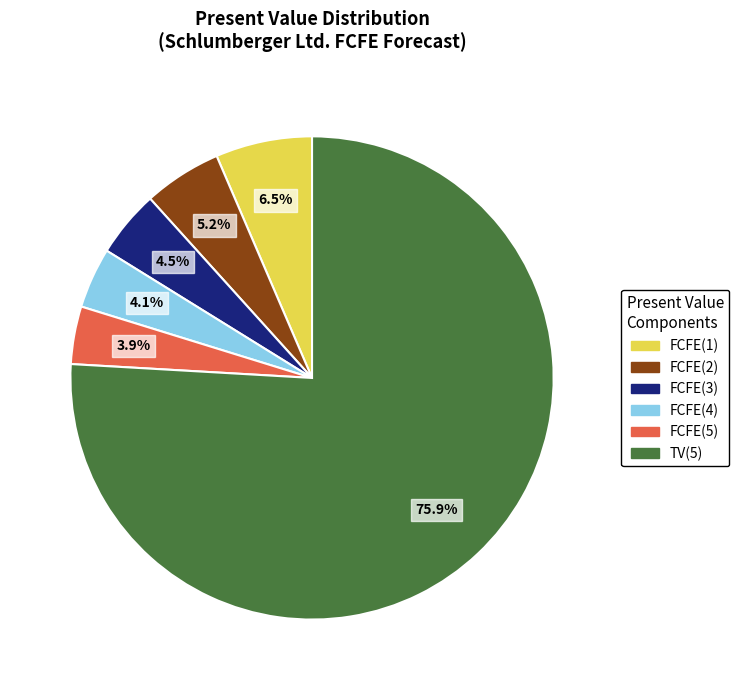

Does any single category account for the majority?

Yes